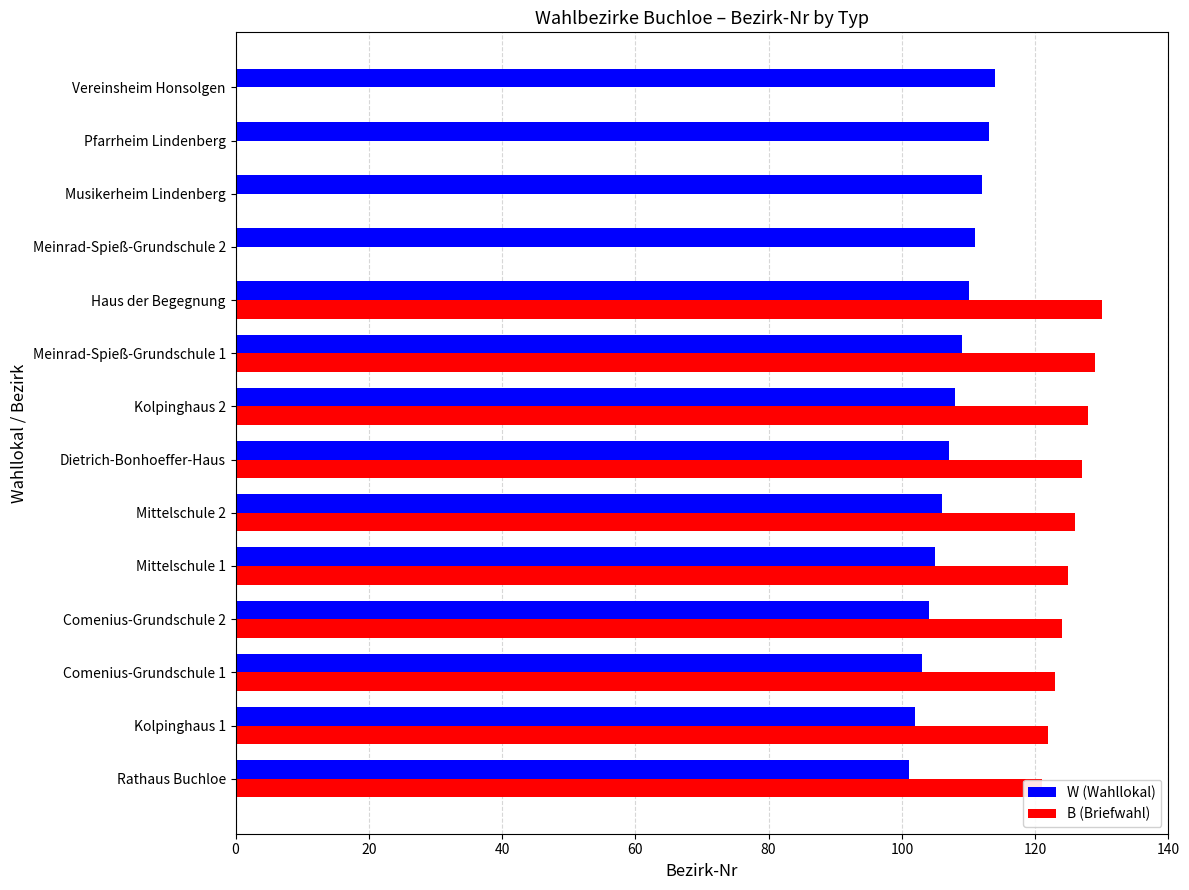

What is the sum of all W (Wahllokal) values?

1505